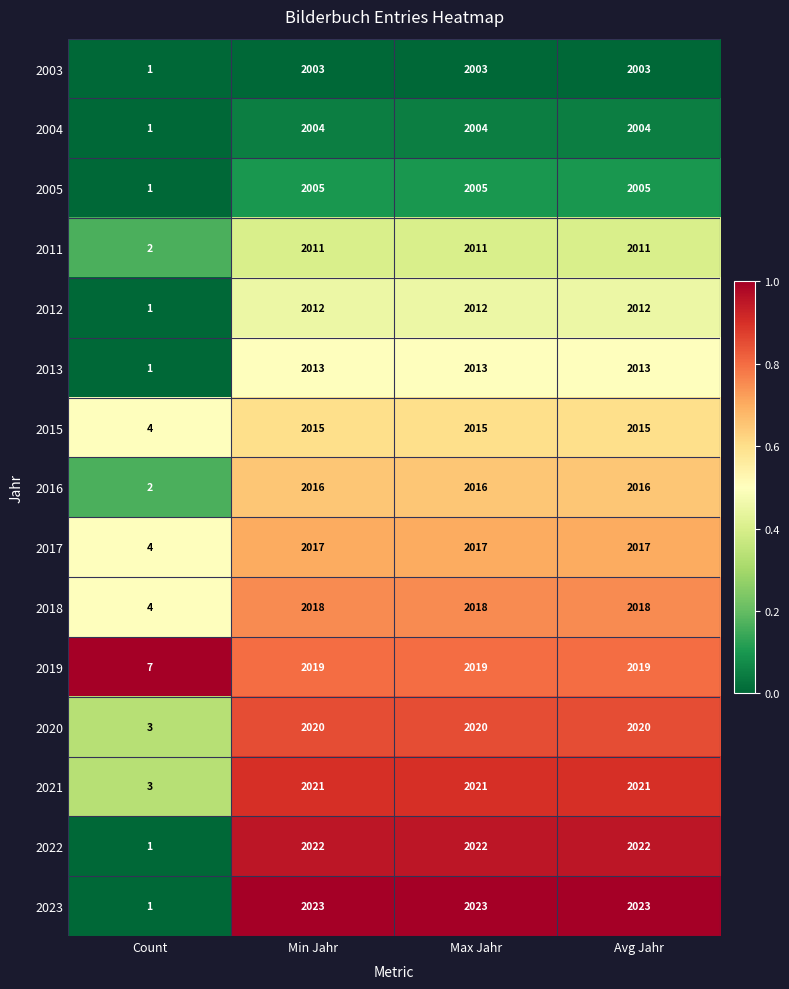

What is the total value across all series at Max Jahr?

30219